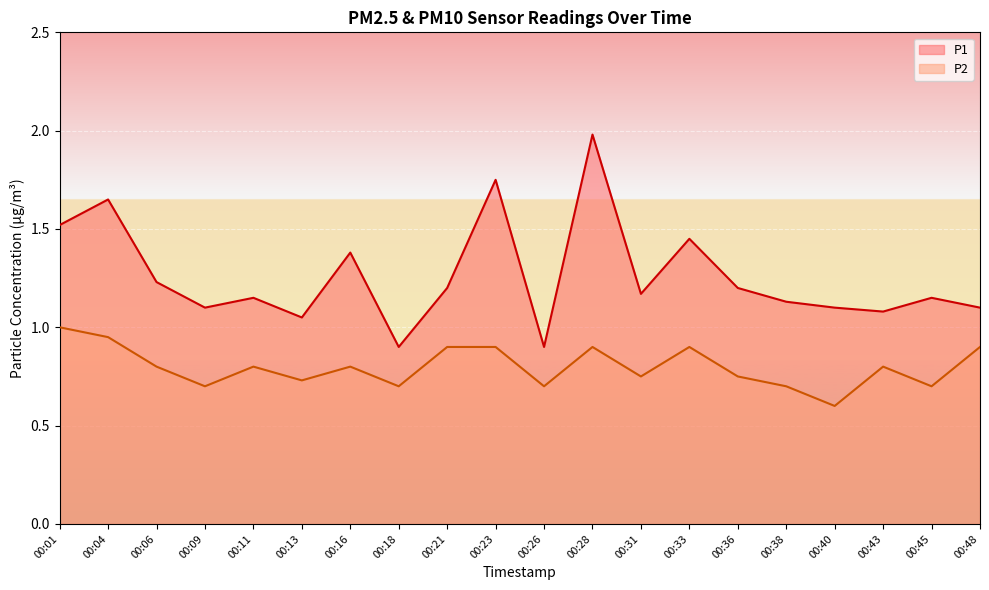

What is the spread (max minus min) of values at 00:23?

0.8